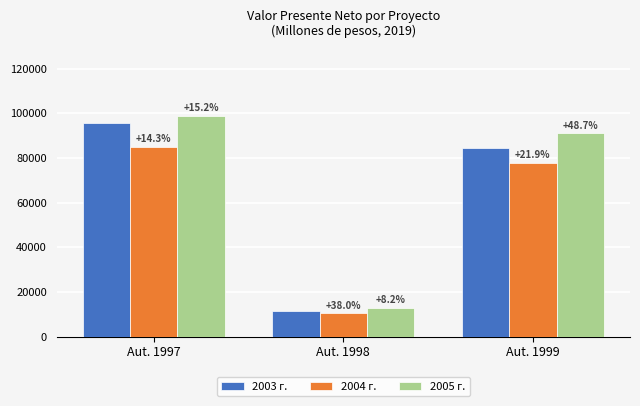

Which series has the largest total across all categories?

2005 г.